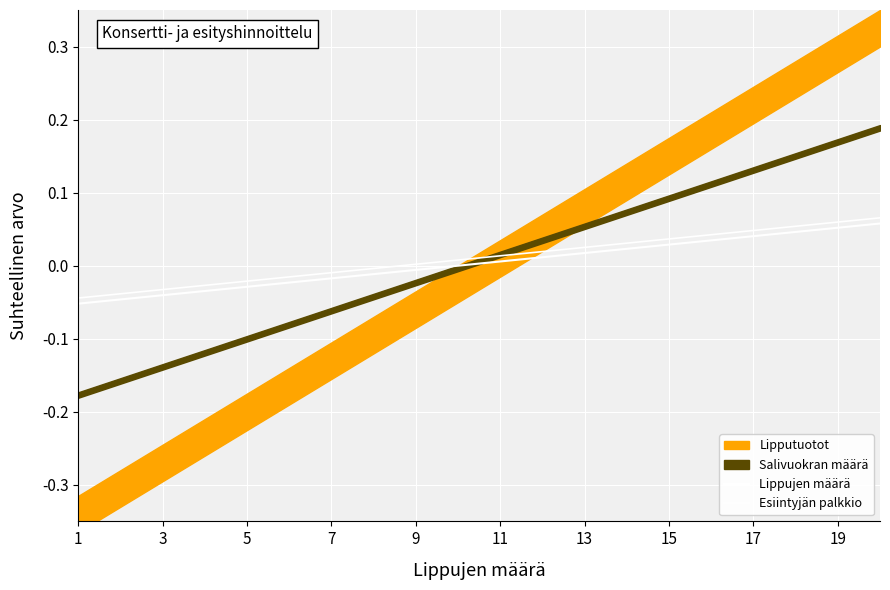

True or false: Lippujen määrä has a value of 0.0 at 15.

True